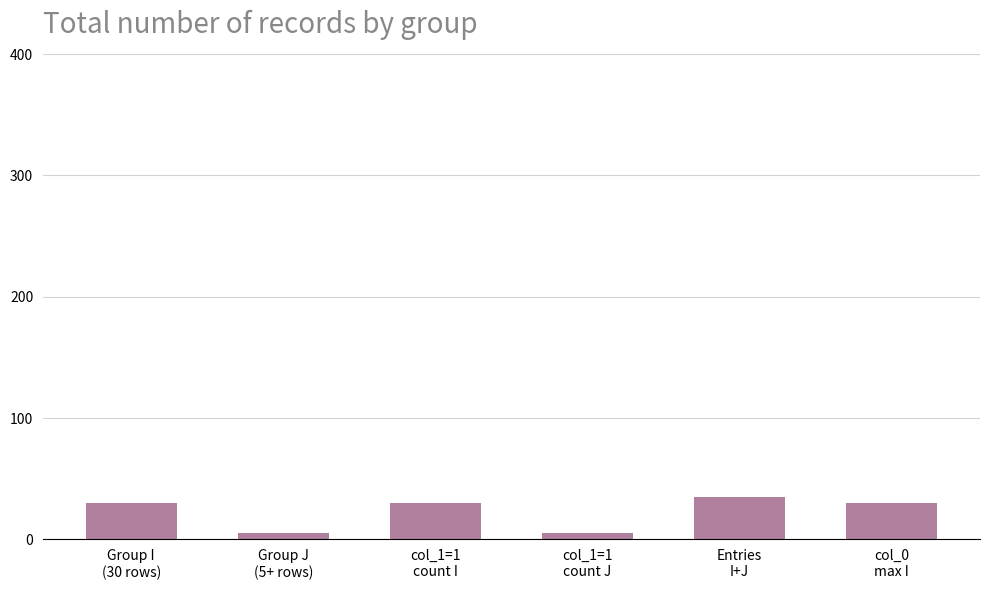

What is the sum of all values?

135